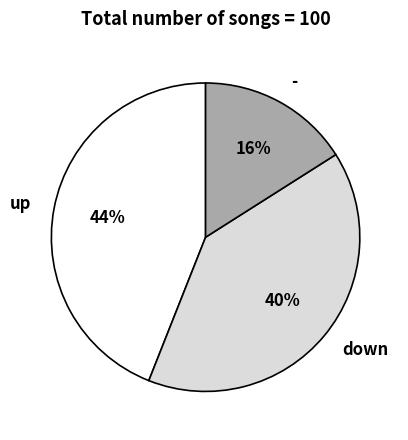

What is the largest slice in the pie chart?

up